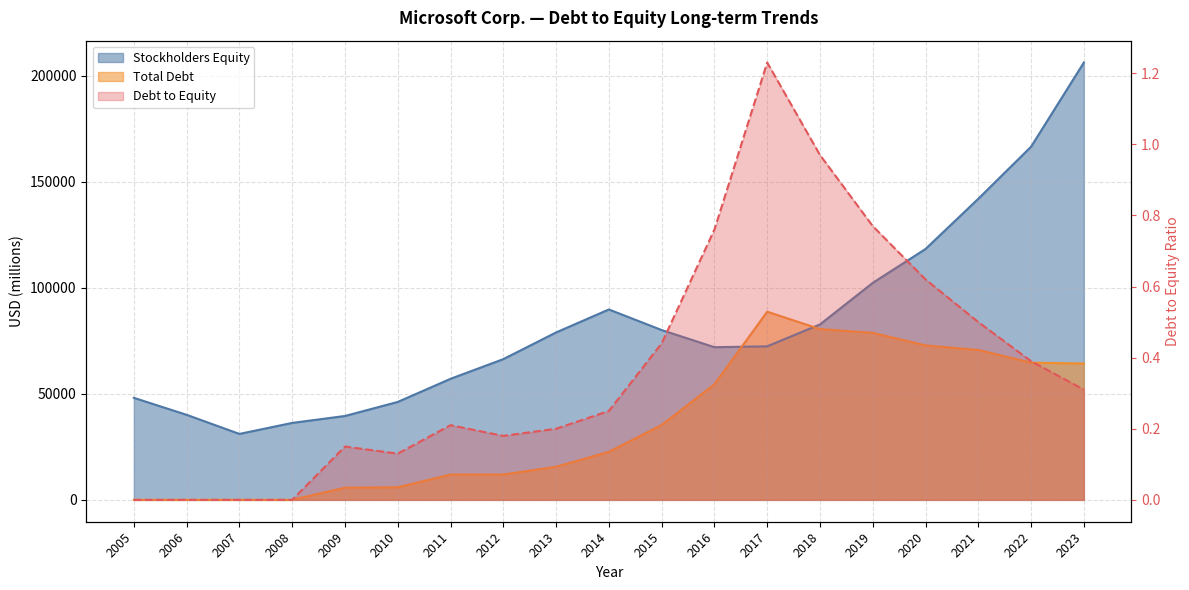

Does the chart display data point markers on the line(s)?

No